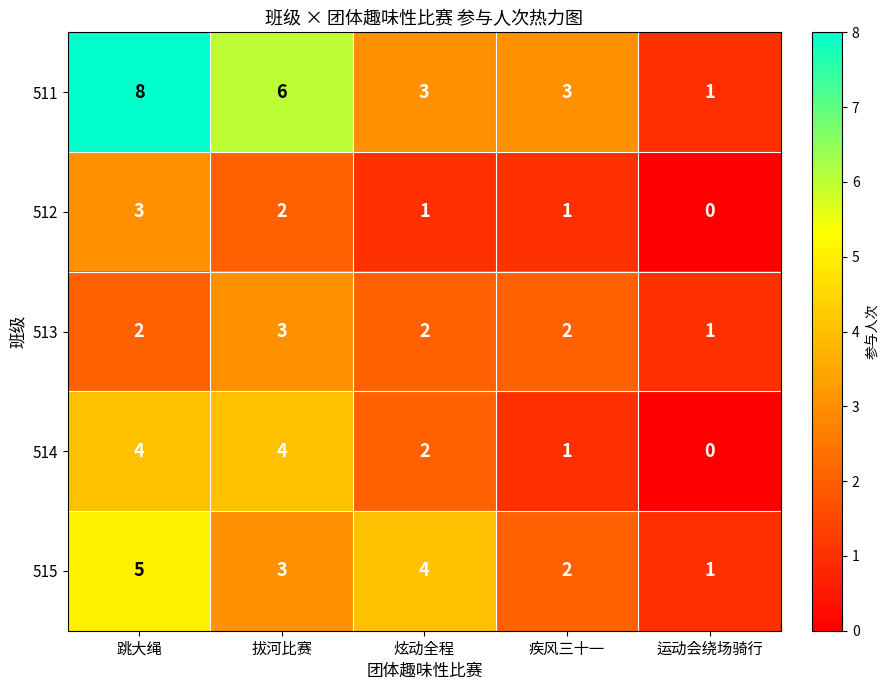

Which series has the widest spread of values?

511